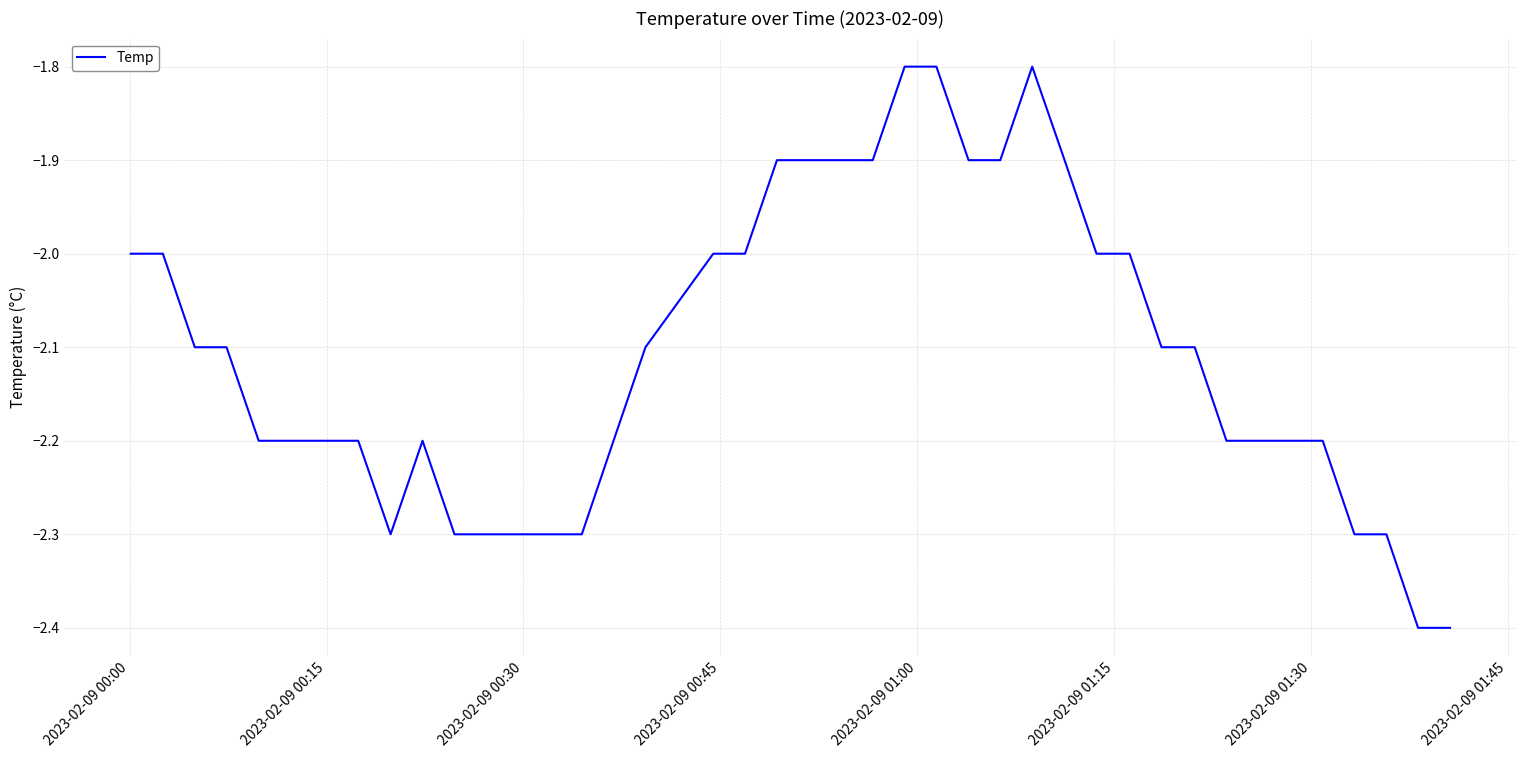

What is the difference between the maximum and minimum values?

0.6